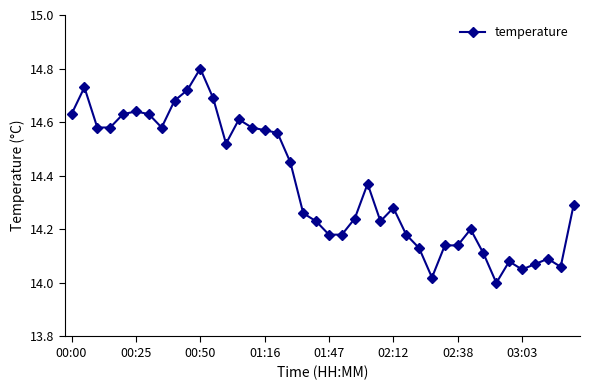

What is the greatest value displayed?

14.8